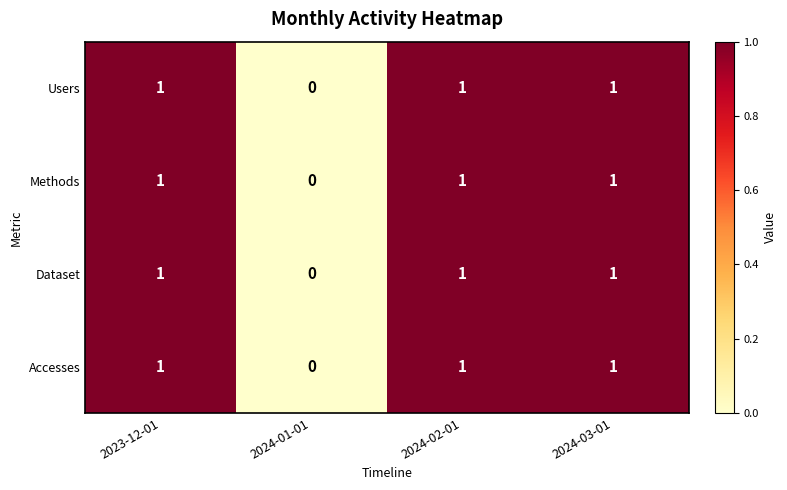

Reading right to left, transcribe all the data shown in this chart.

Users: 1	1	0	1
Methods: 1	1	0	1
Dataset: 1	1	0	1
Accesses: 1	1	0	1